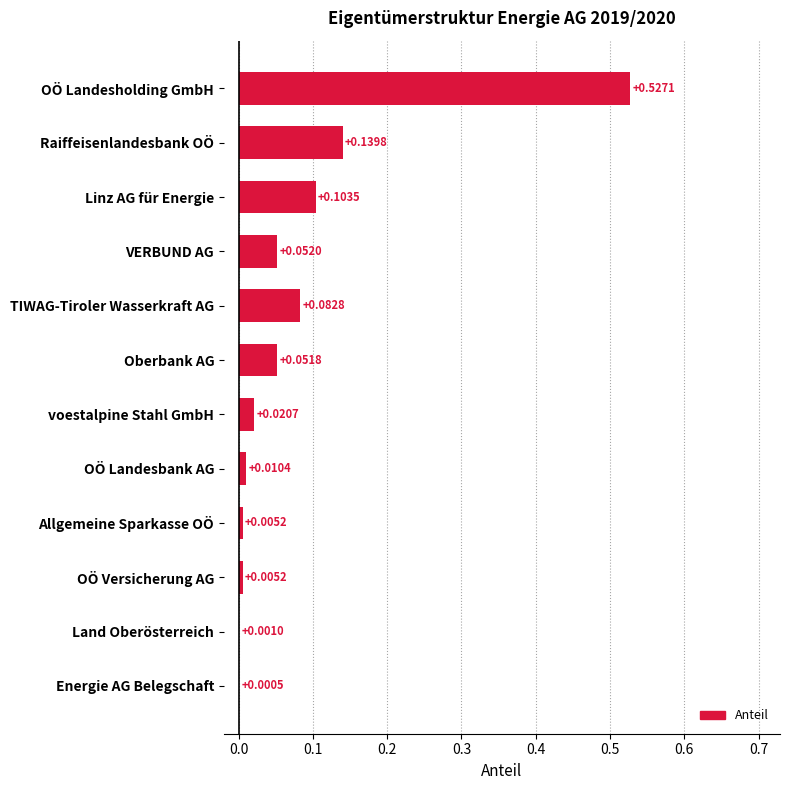

Which label corresponds to the largest value in the chart?

OÖ Landesholding GmbH